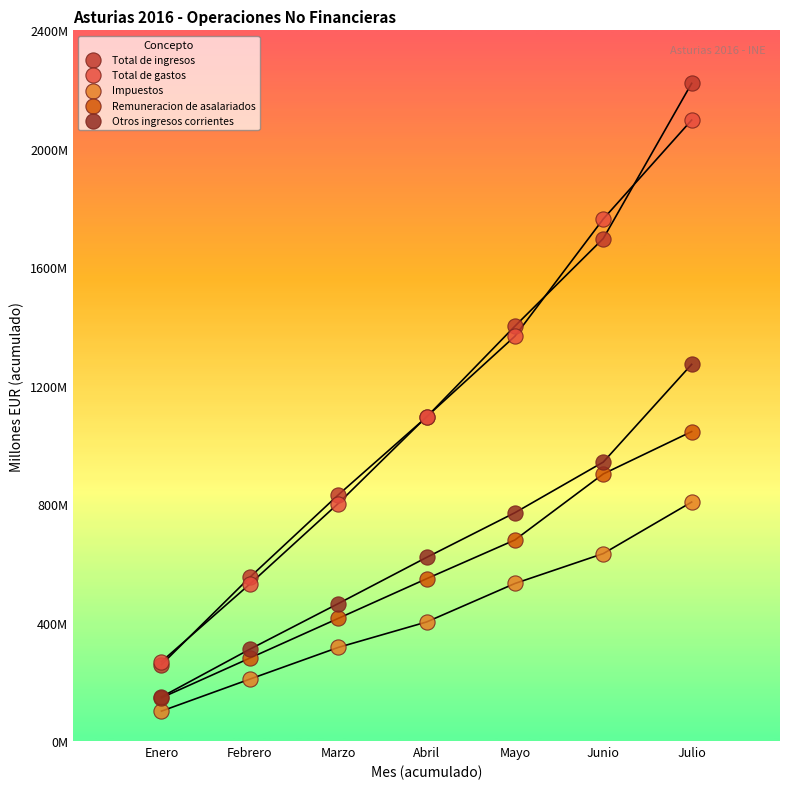

What are all the series names shown in the legend?

Total de ingresos, Total de gastos, Impuestos, Remuneracion de asalariados, Otros ingresos corrientes